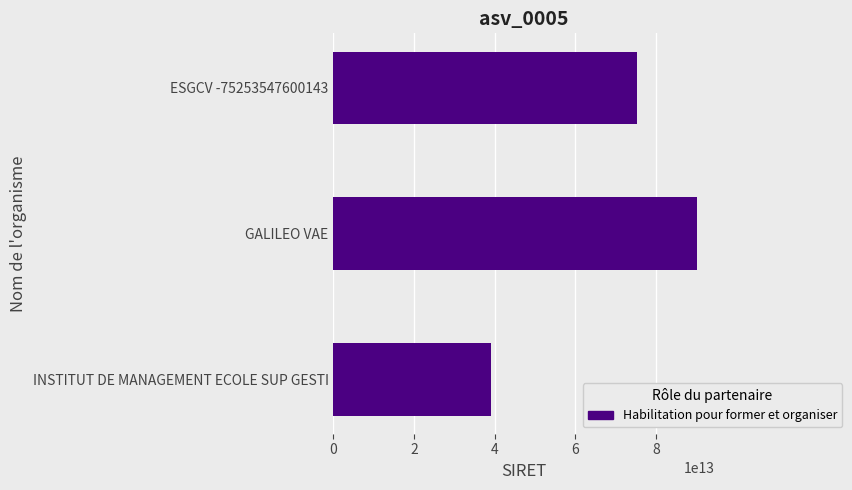

List the labels in order of value, largest first.

GALILEO VAE, ESGCV -75253547600143, INSTITUT DE MANAGEMENT ECOLE SUP GESTI